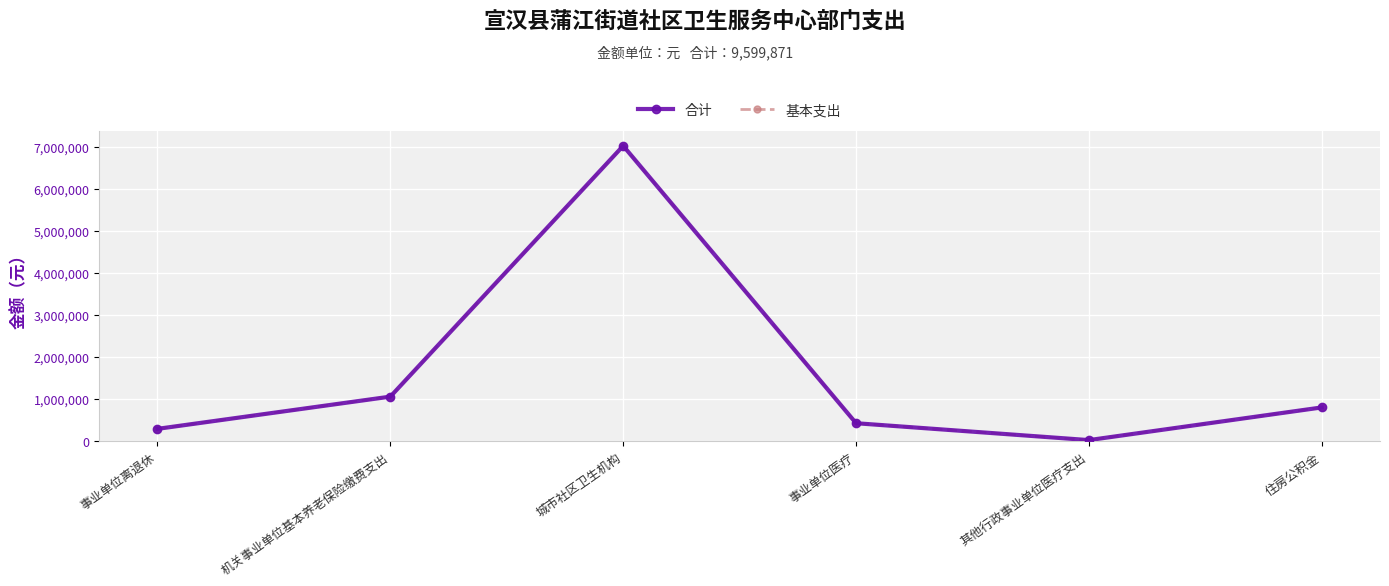

How many categories are shown in the chart?

6